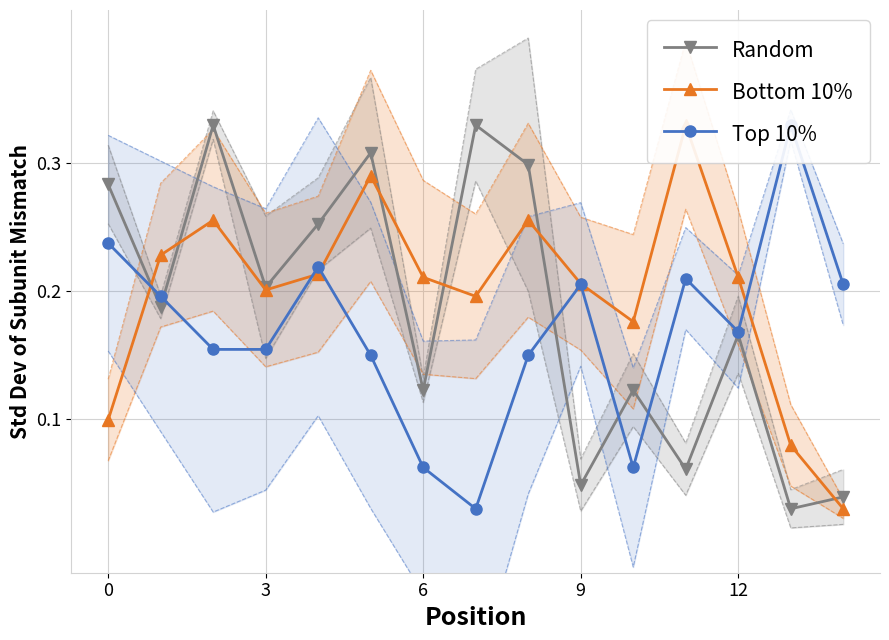

How many Random values are between 0 and 1?

15